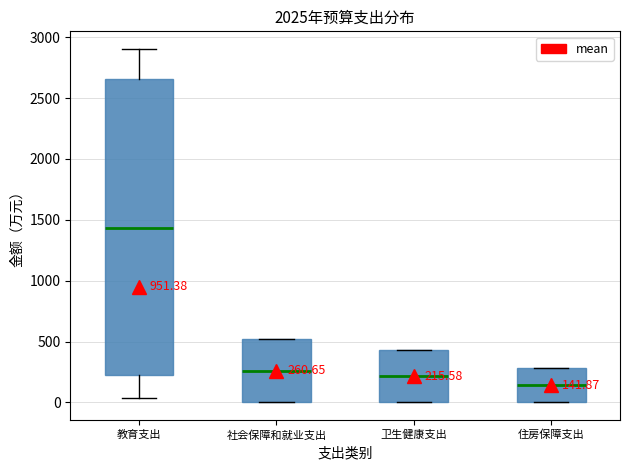

Which box has the highest median line?

教育支出